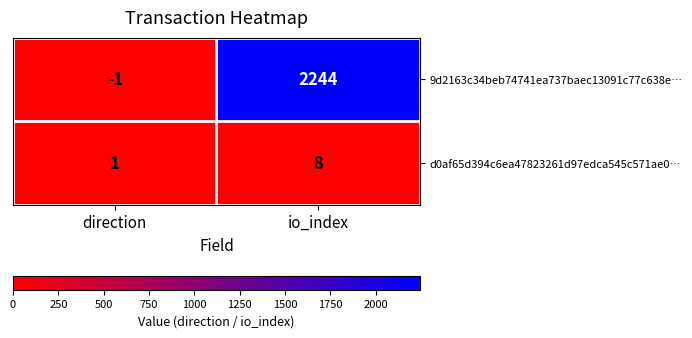

The value of d0af65d394c6ea47823261d97edca545c571ae0… at io_index is 11. True or false?

False